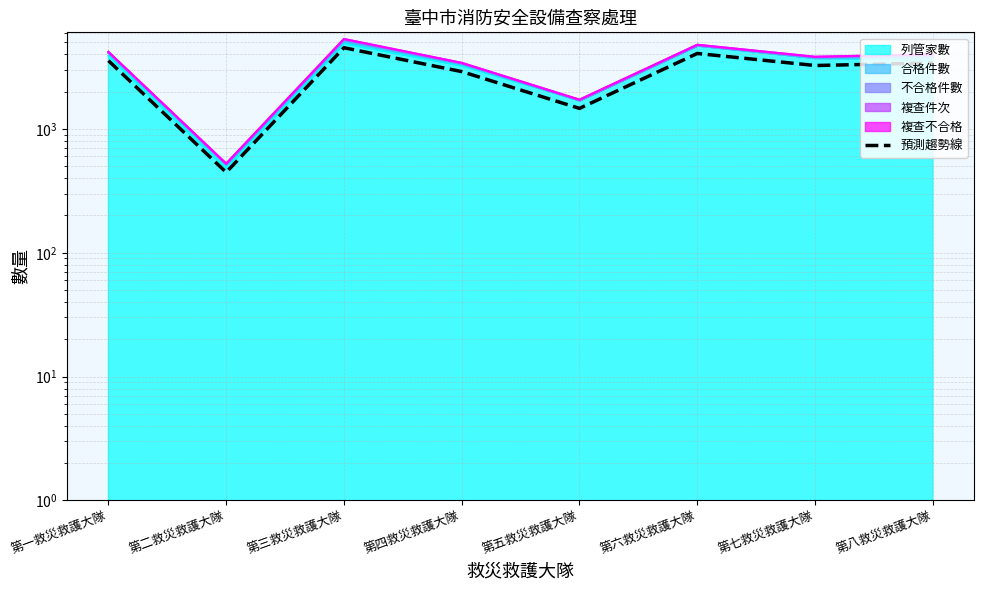

Approximately how many times larger is the value at 第七救災救護大隊 compared to 第六救災救護大隊?

0.8